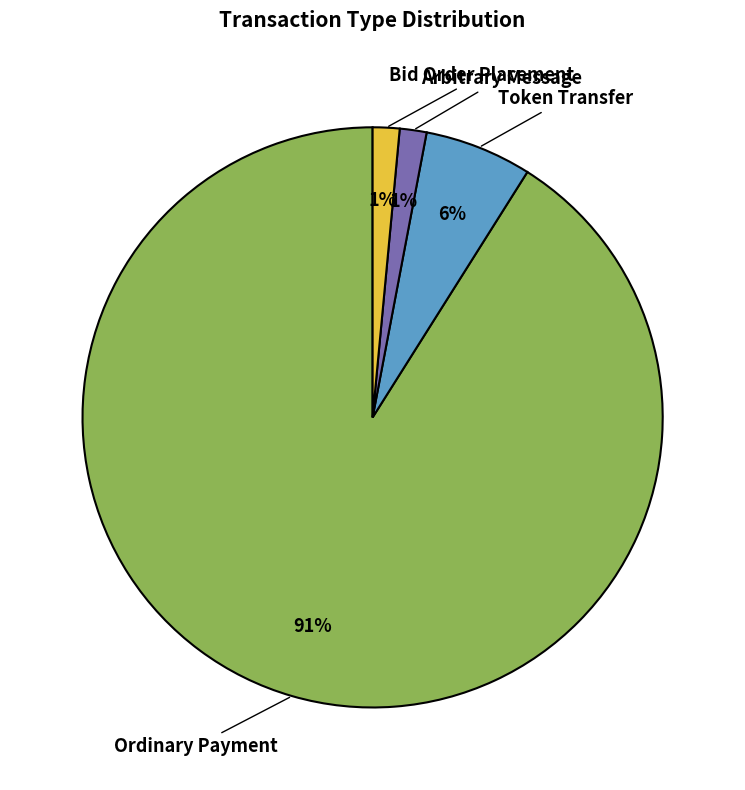

Is it true that Ordinary Payment is 85% of the pie?

False